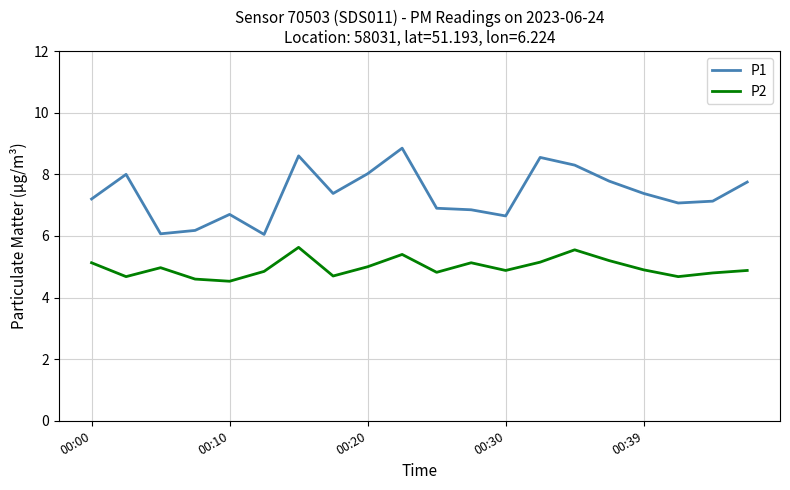

What is the lowest value of the P2 series?

4.5